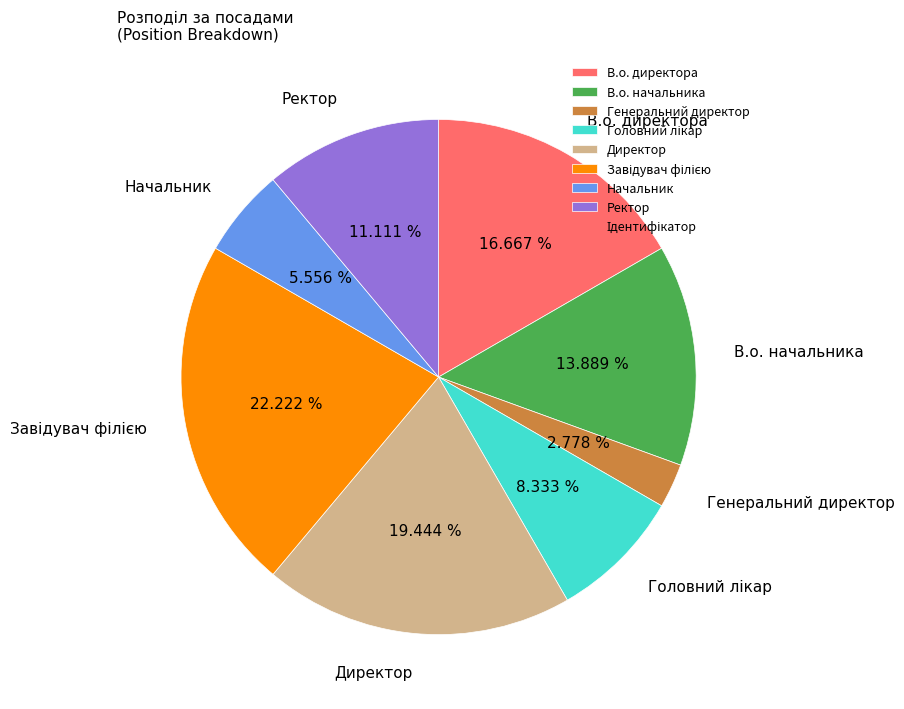

True or false: Начальник accounts for 13% of the total.

False